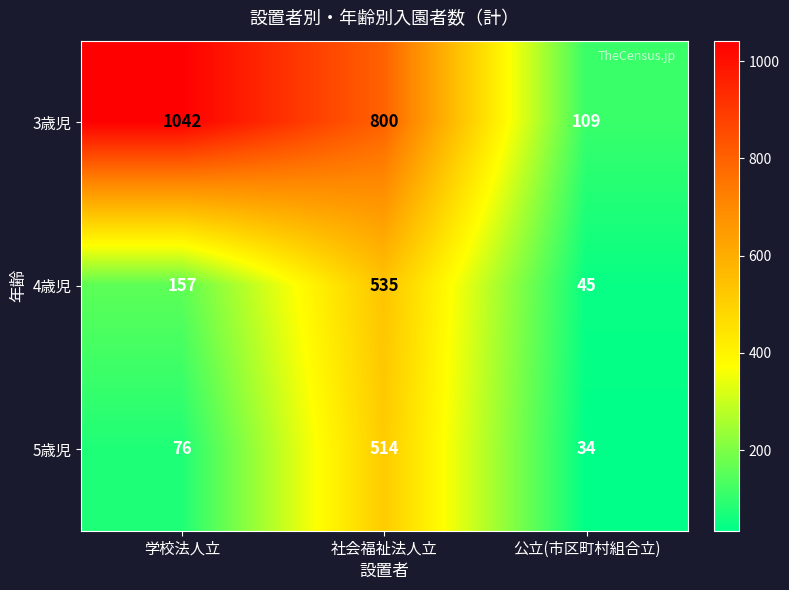

What is the spread (max minus min) of values at 学校法人立?

966